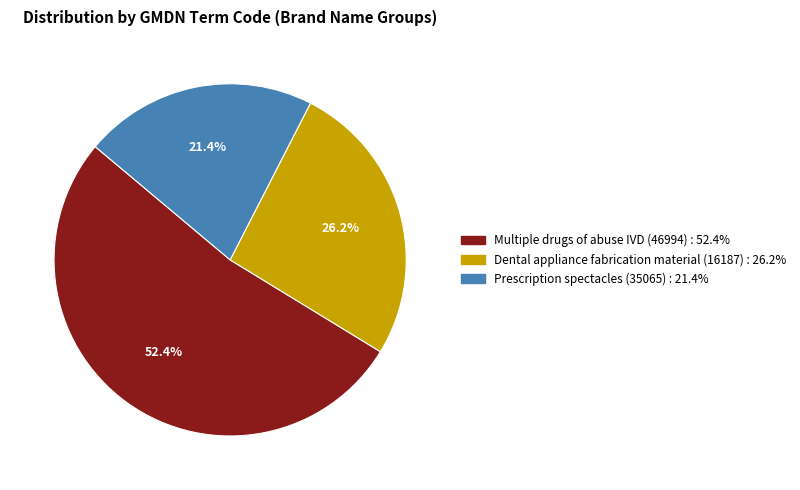

What is the ratio of the value at Dental appliance fabrication material (16187) to the value at Prescription spectacles (35065)?

1.2